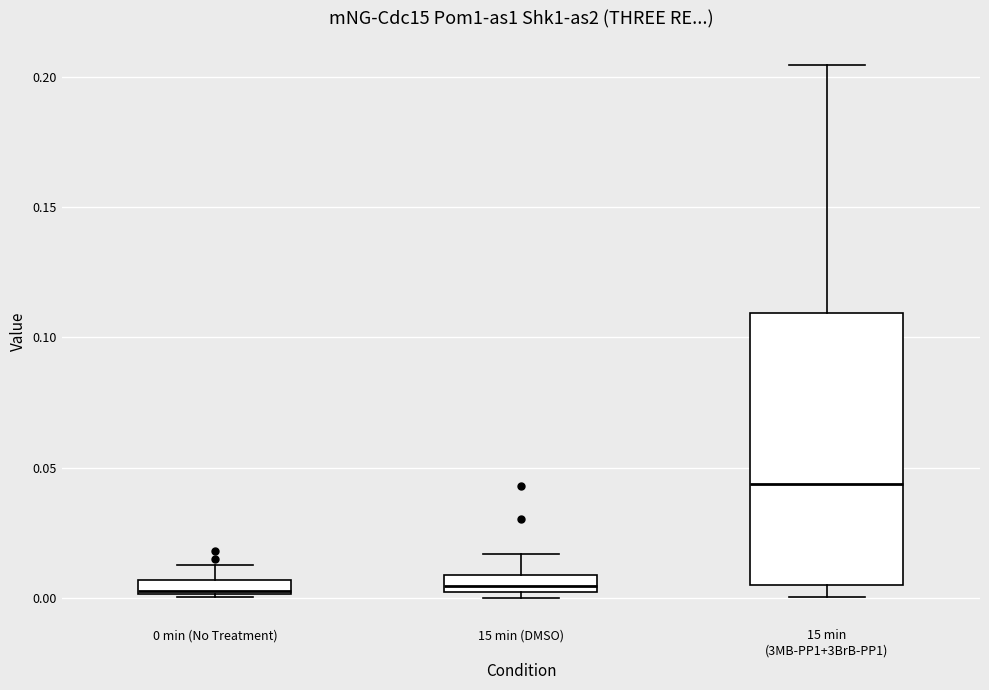

Comparing the boxes themselves (not the whiskers), which one is the tallest?

15 min (3MB-PP1+3BrB-PP1)